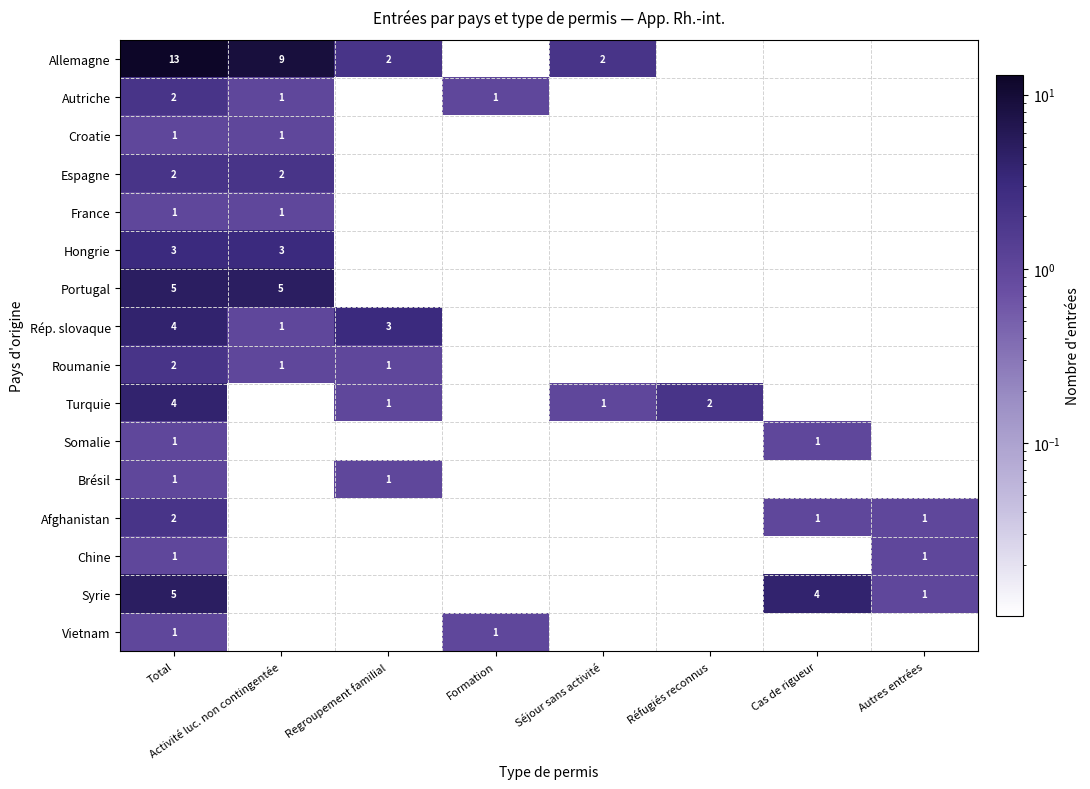

What is the sum of the Afghanistan values at Total and Autres entrées?

3.0